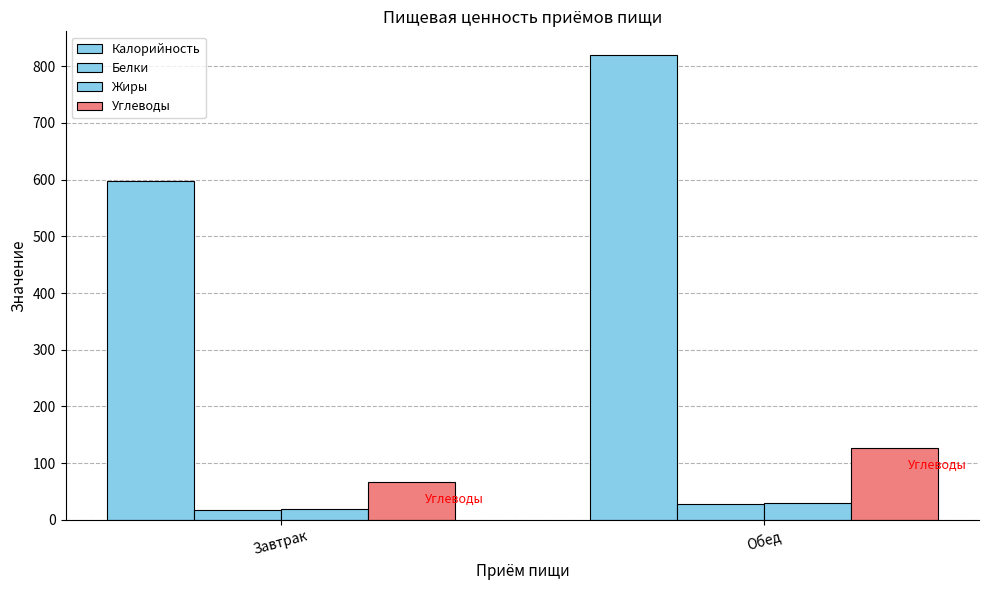

Which has a higher value, Обед or Завтрак?

Обед